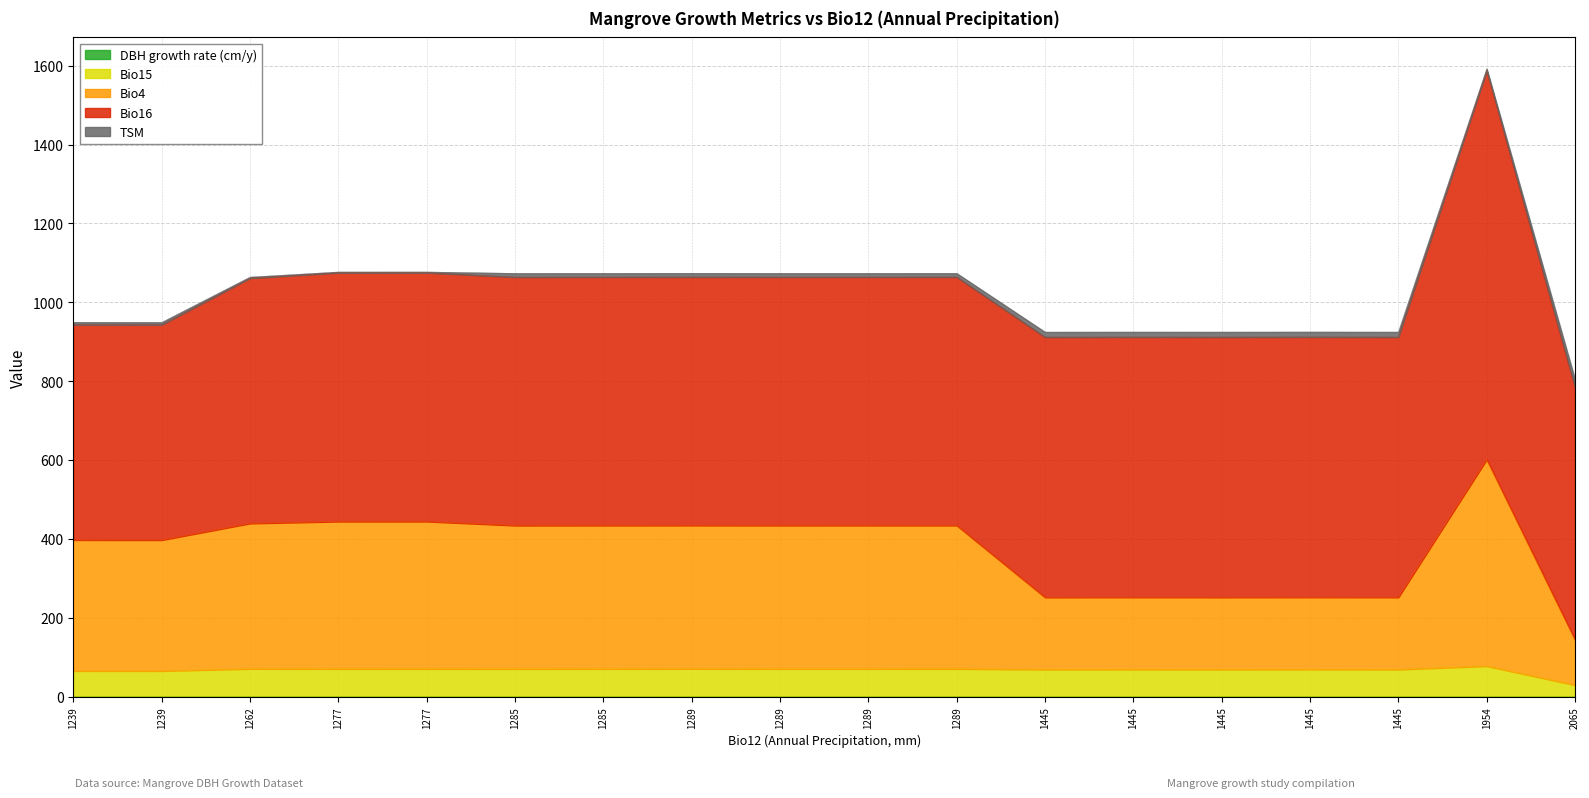

Which series changed the most between 1285 and 1289?

DBH growth rate (cm/y)